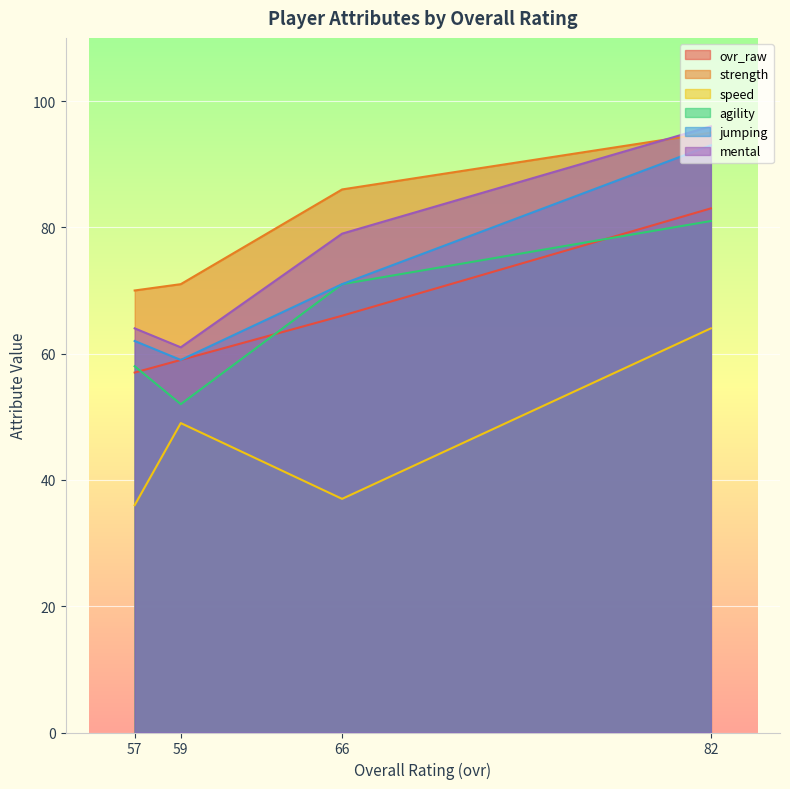

True or false: strength and speed intersect in this chart.

False